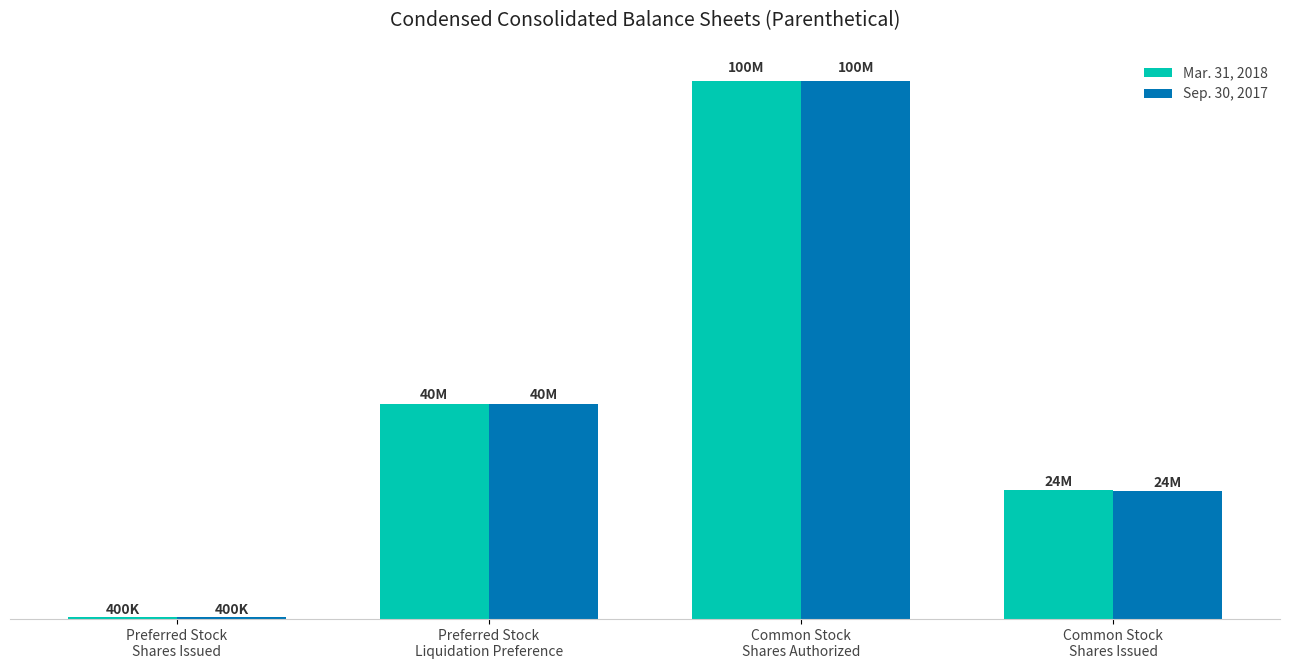

What position from the right is Preferred Stock
Liquidation Preference?

3